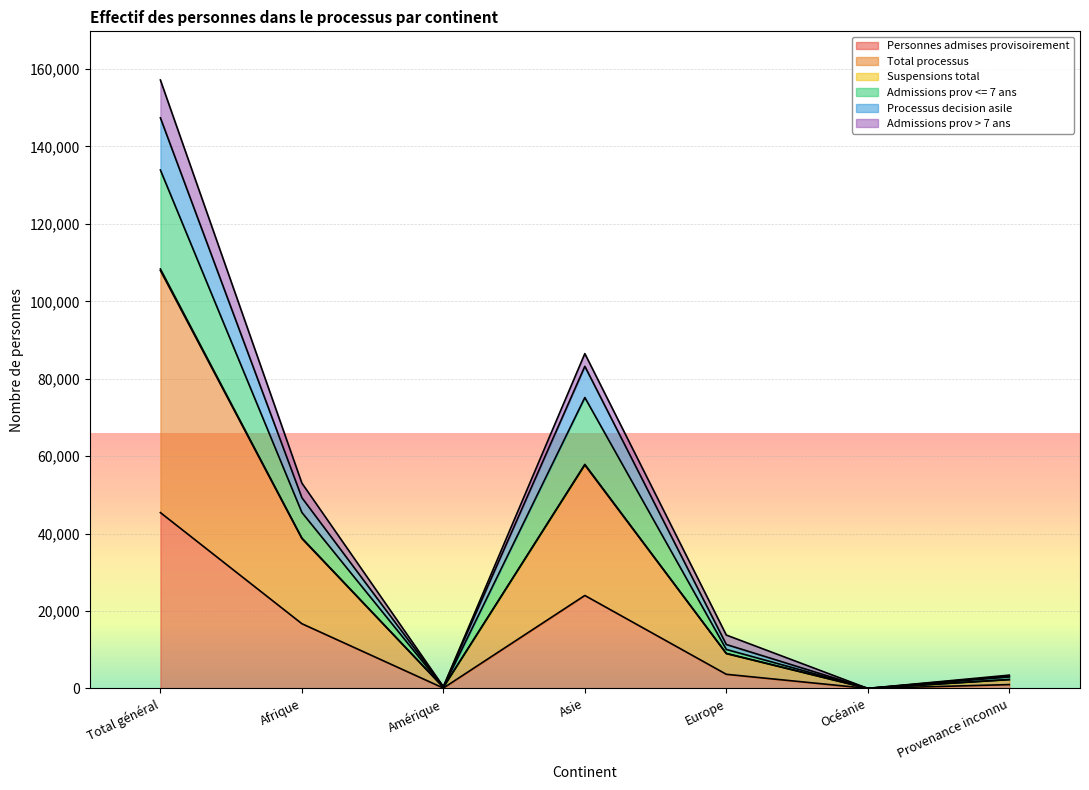

How many interior local peaks does the Admissions prov <= 7 ans series have?

1